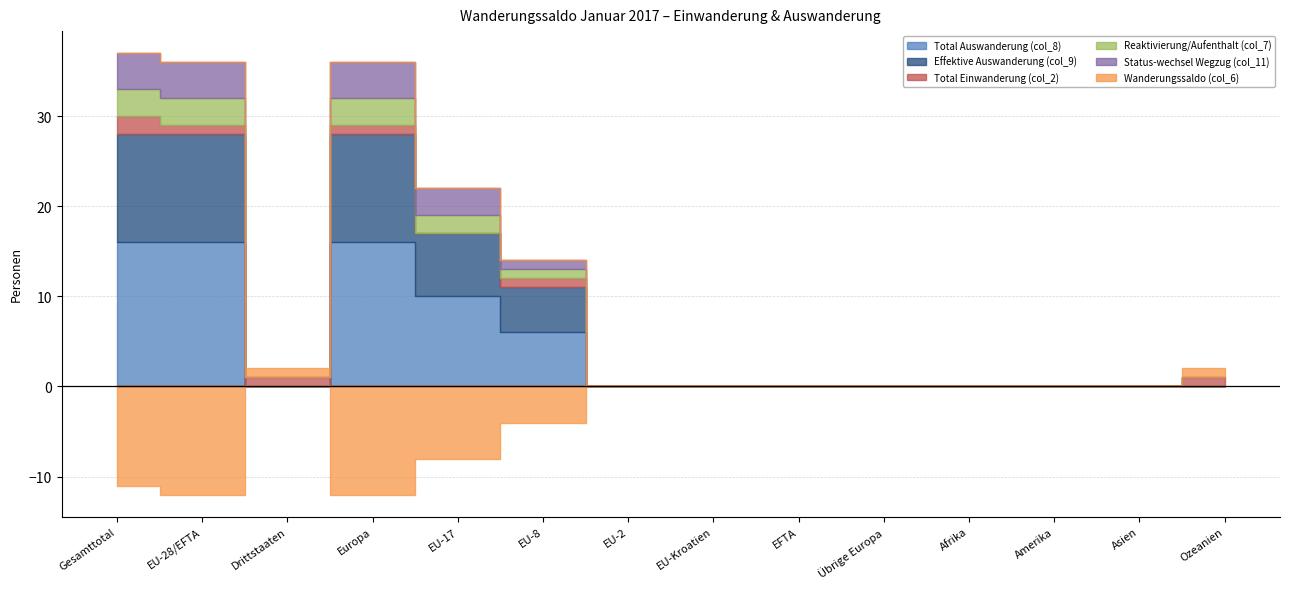

Which series has the largest total across all categories?

Total Auswanderung (col_8)